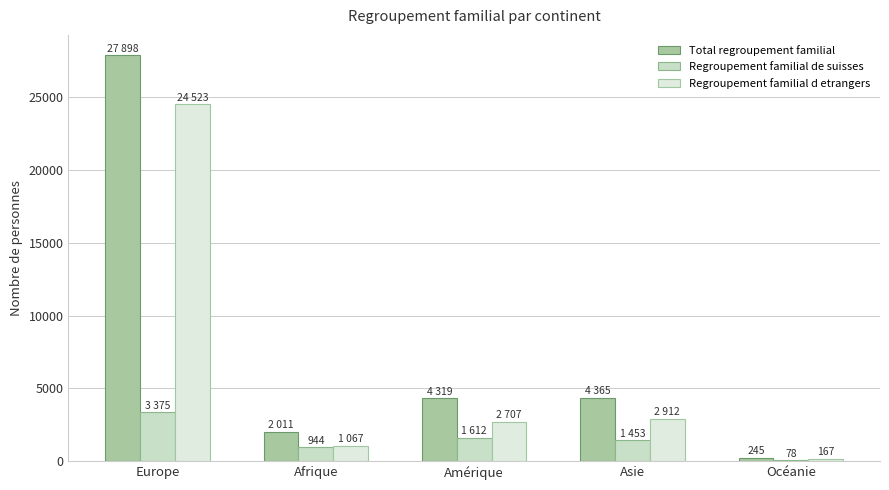

List the labels in order of Regroupement familial d etrangers value, smallest first.

Océanie, Afrique, Amérique, Asie, Europe